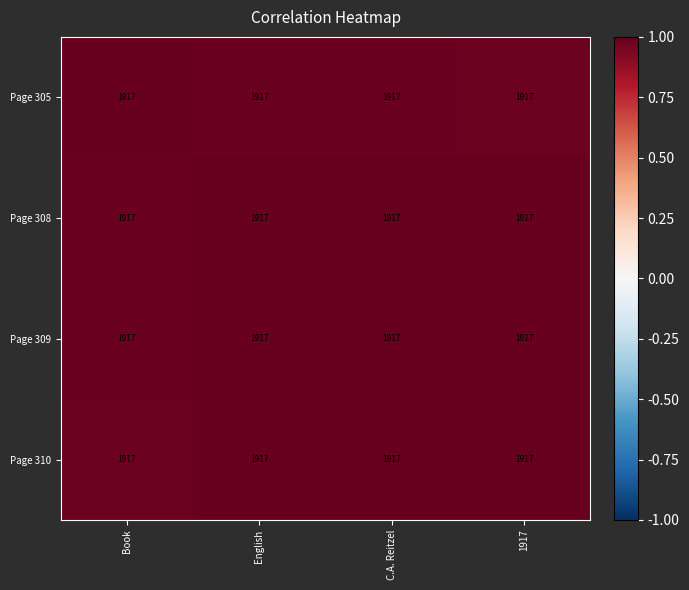

Is the value of Page 309 at 1917 greater than the value of Page 310 at C.A. Reitzel?

No